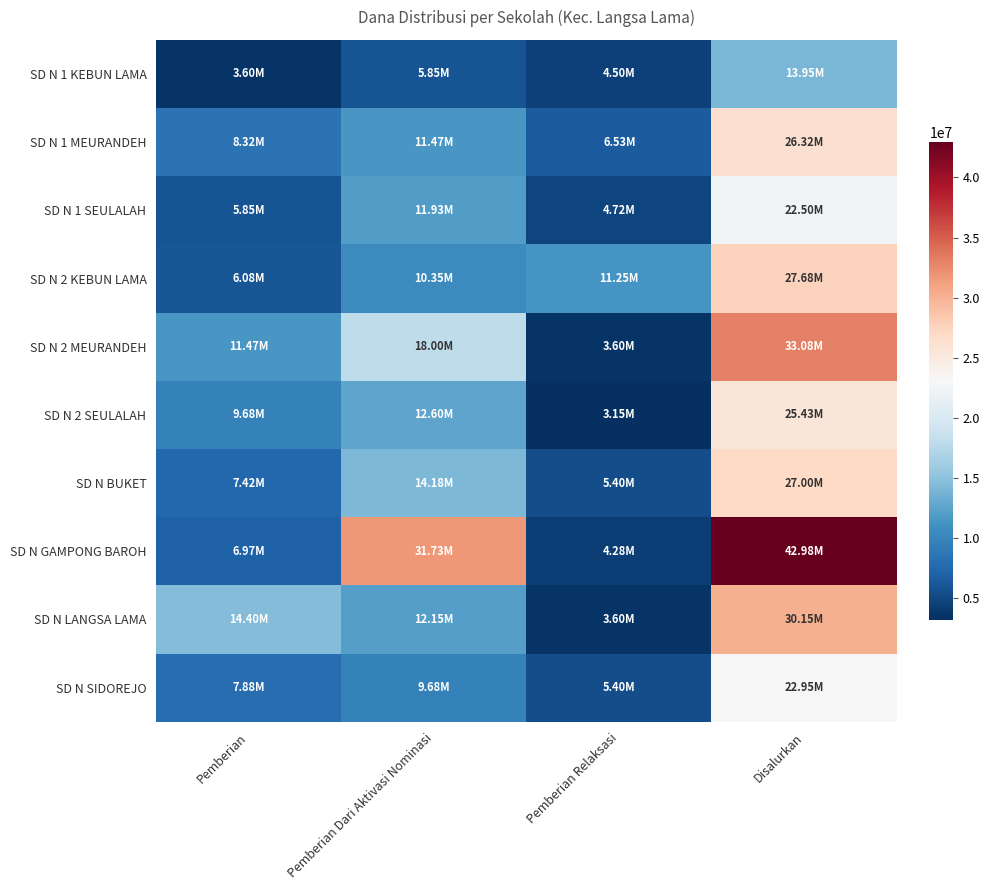

What is the total value across all series at Pemberian Relaksasi?

52425000